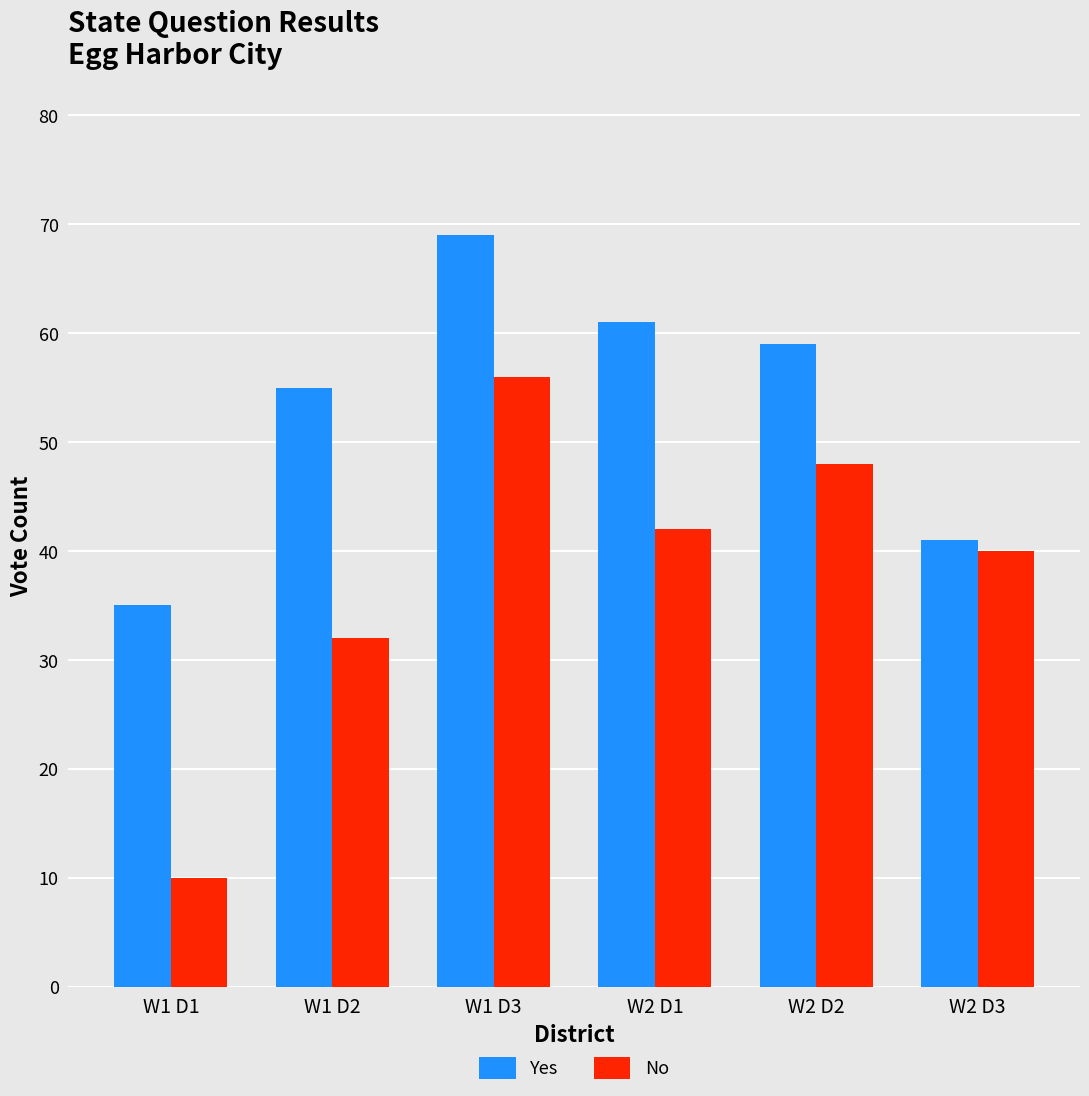

What is the label of the 1st bar from the right?

W2 D3